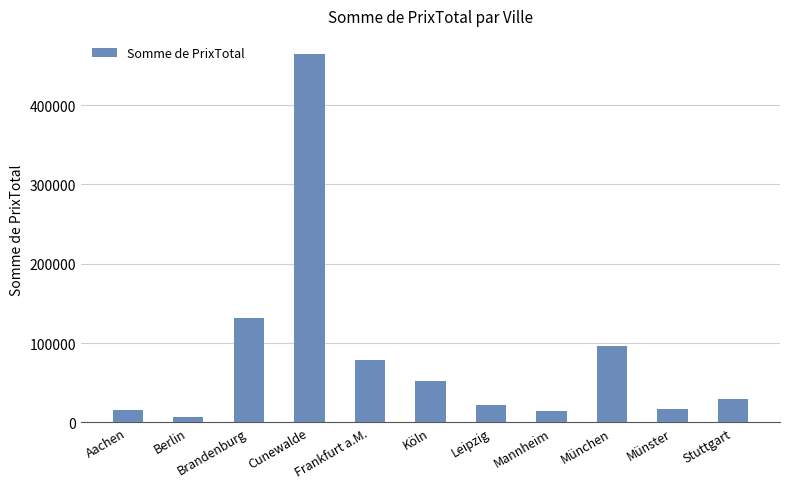

Is it true that the value at Leipzig is 21286.0?

True